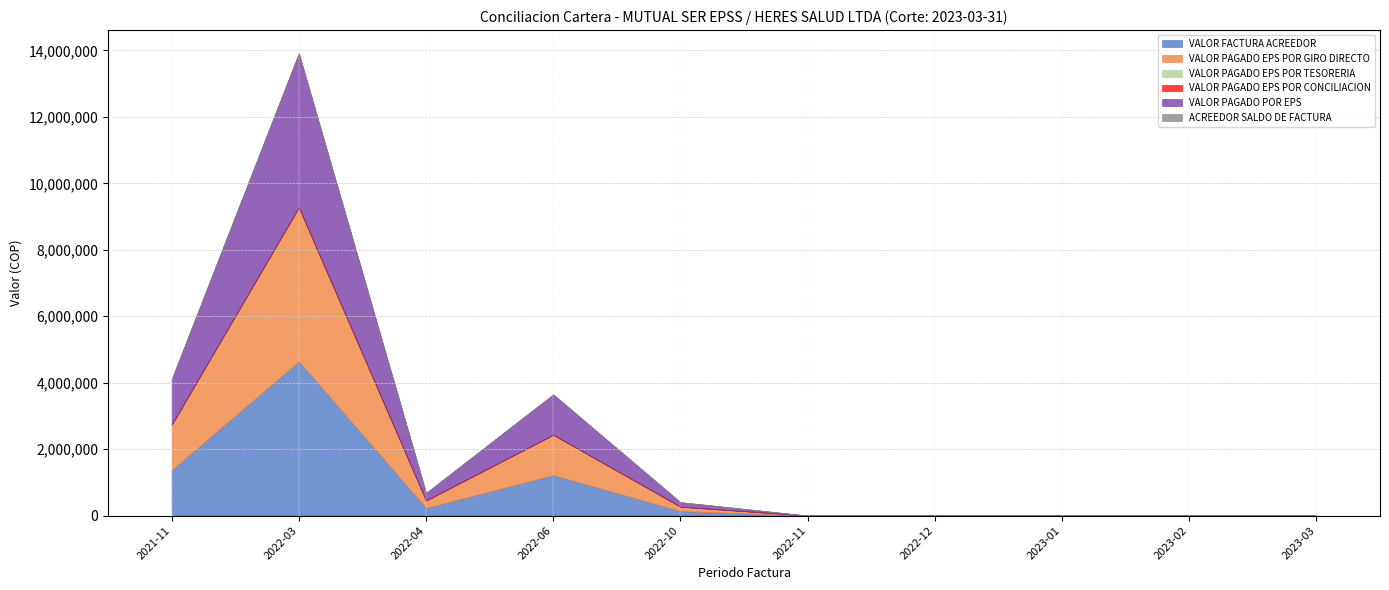

At how many categories does at least one series exceed 4041981?

1